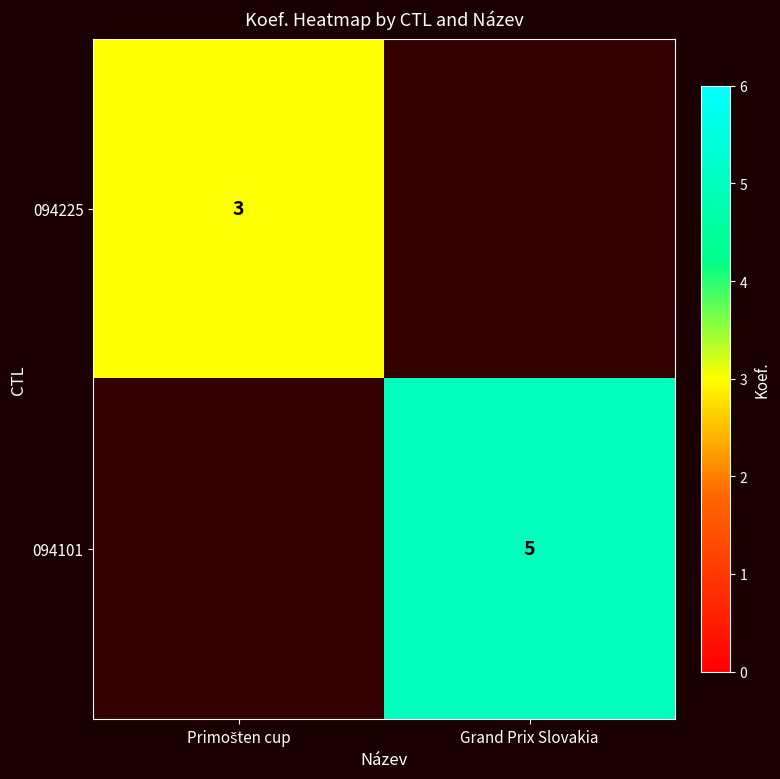

The value of 094101 at Grand Prix Slovakia is 5. True or false?

True